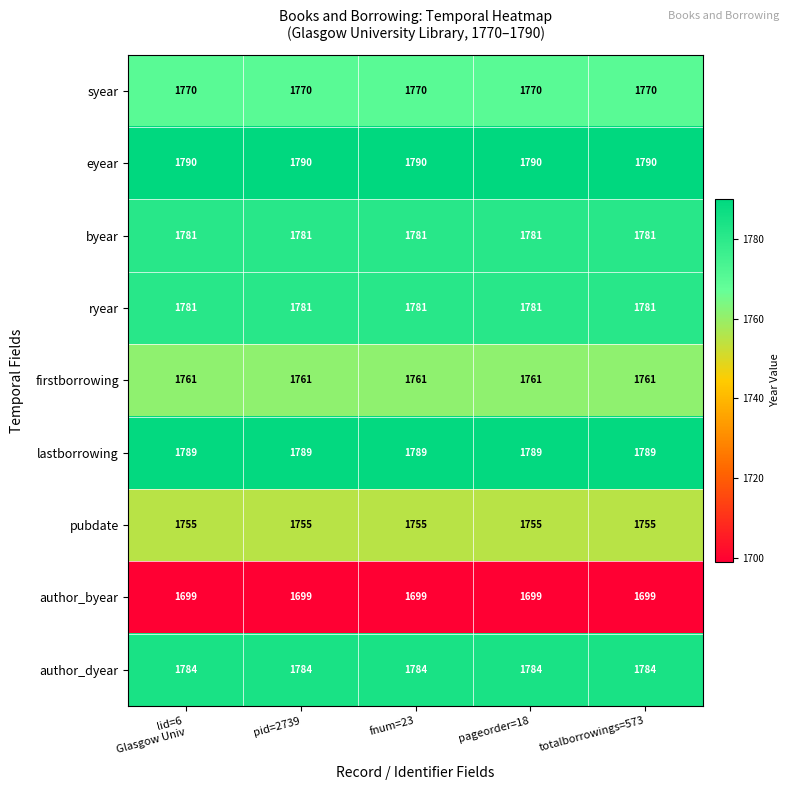

How many data points does each series have?

5